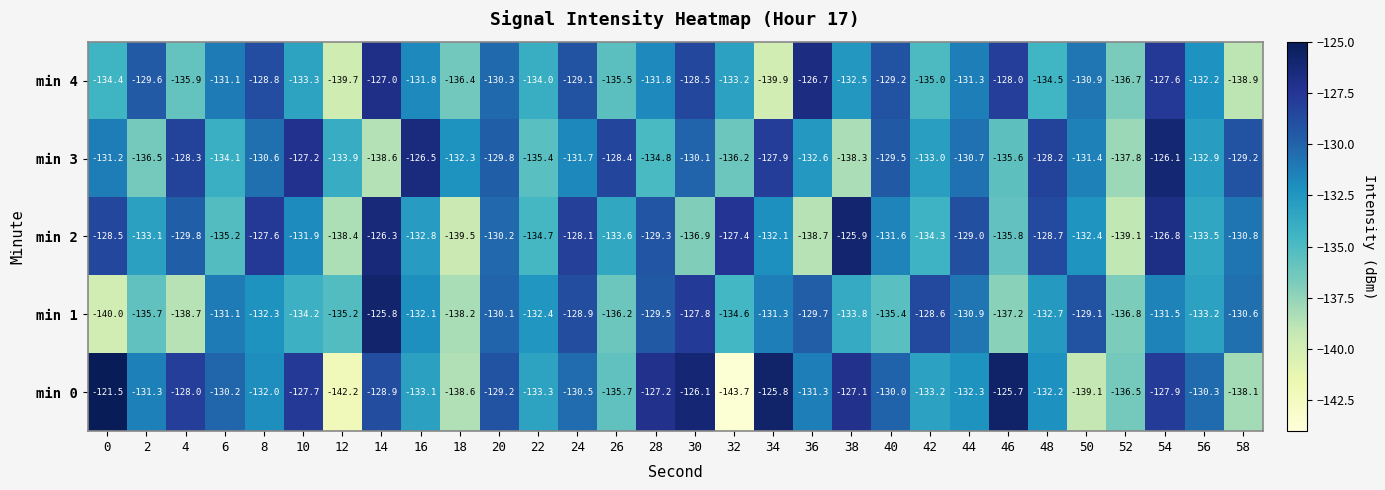

How many data points in min 1 are less than -132?

17